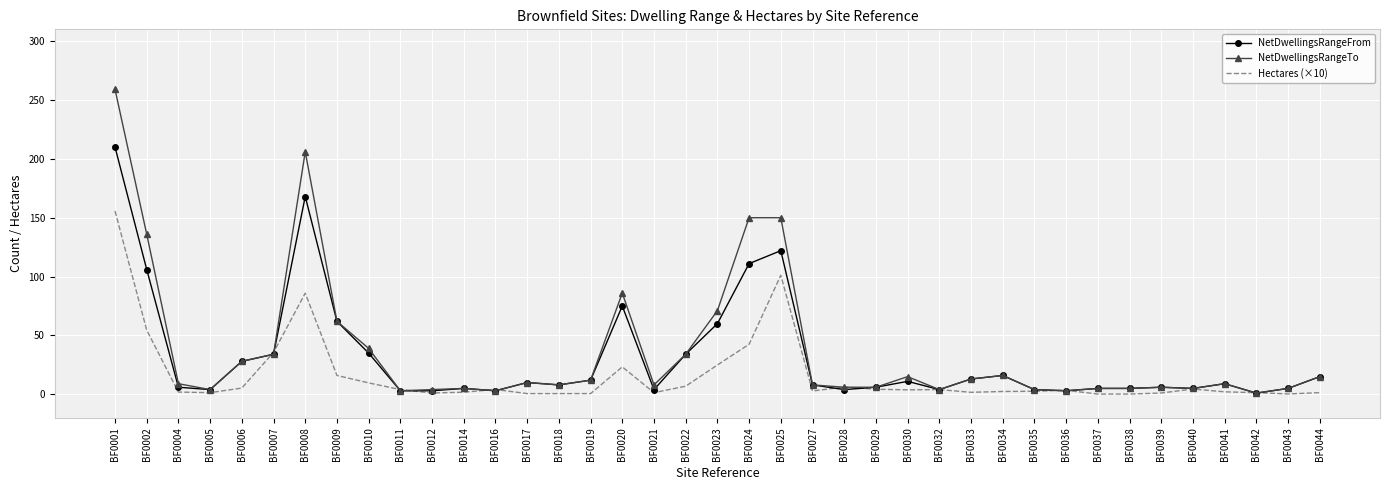

Which series ends up on top after the final intersection of NetDwellingsRangeTo and Hectares (×10)?

NetDwellingsRangeTo